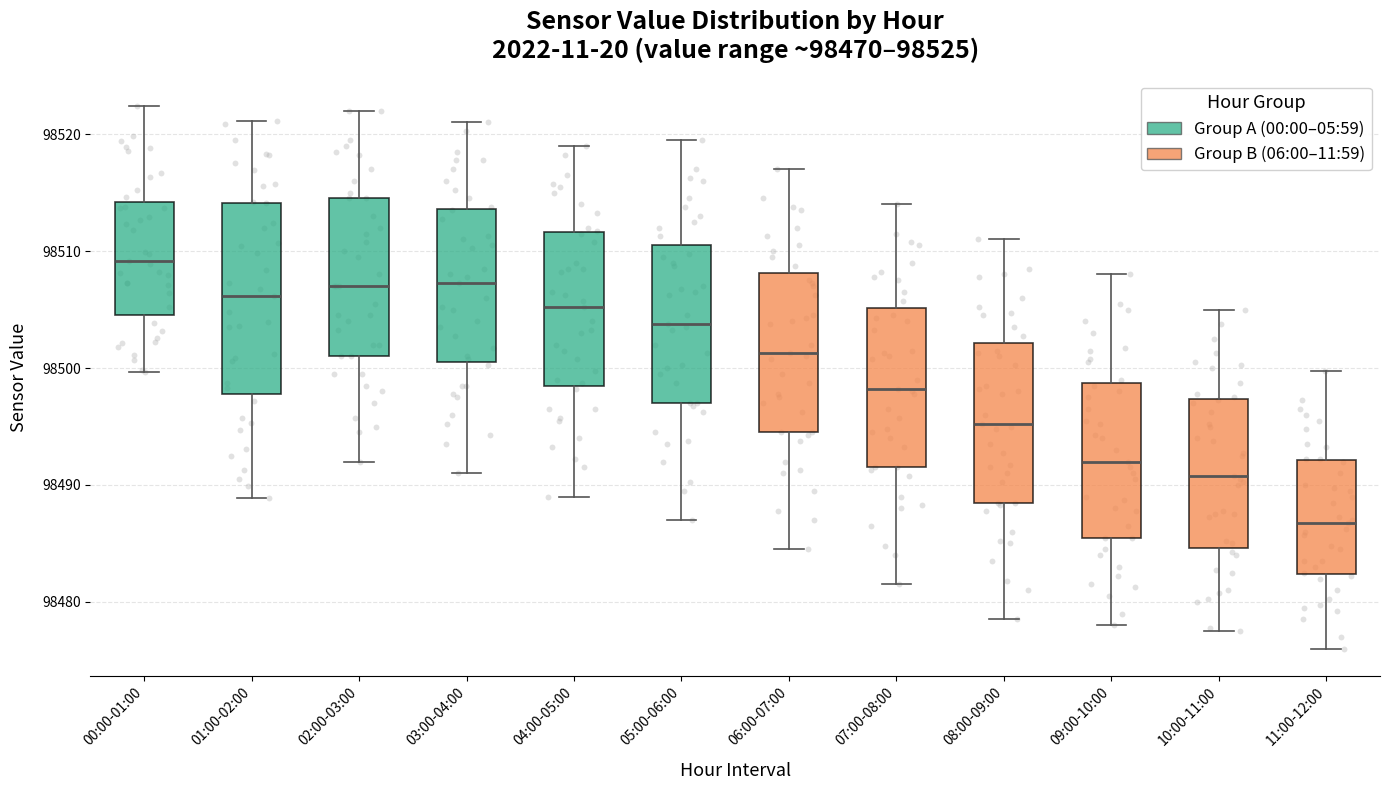

Where is the lower edge of the box for 00:00-01:00 on the y-axis? The values are not printed on the chart, so give them approximately, as read against the axis.

98505